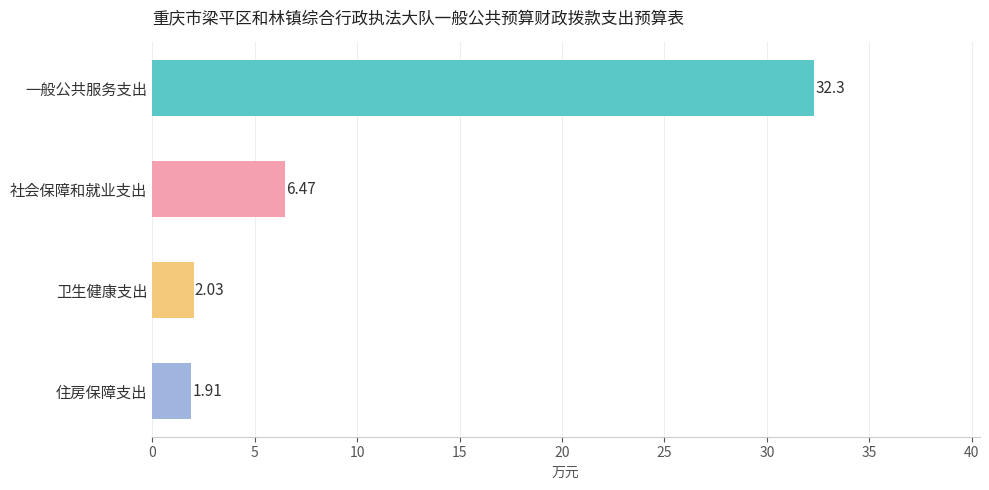

Which category has the highest value across all series?

一般公共服务支出